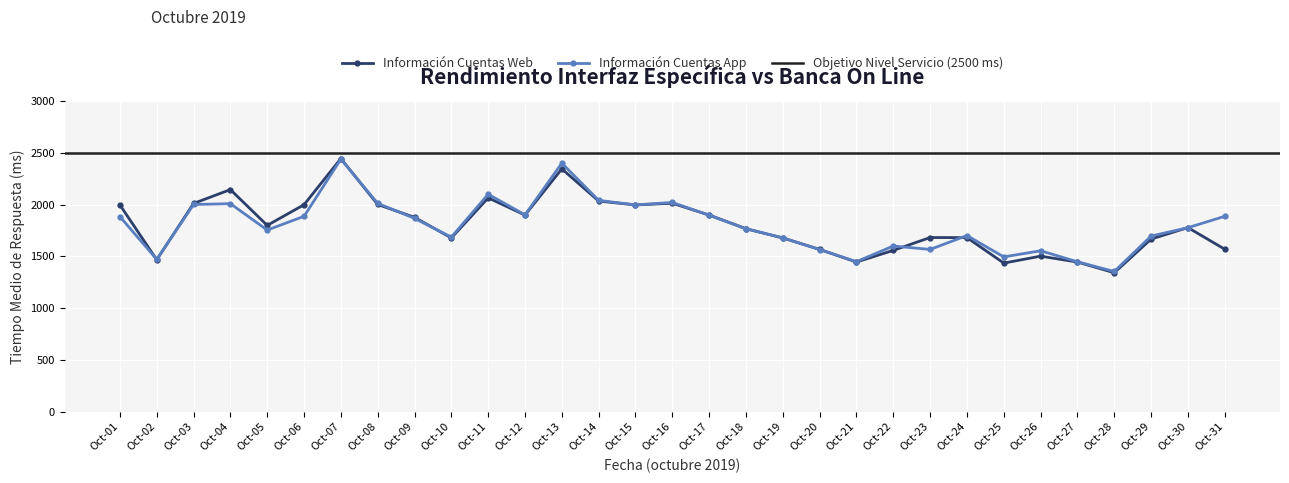

How many data points in Información Cuentas App (ms) are above 1777?

15